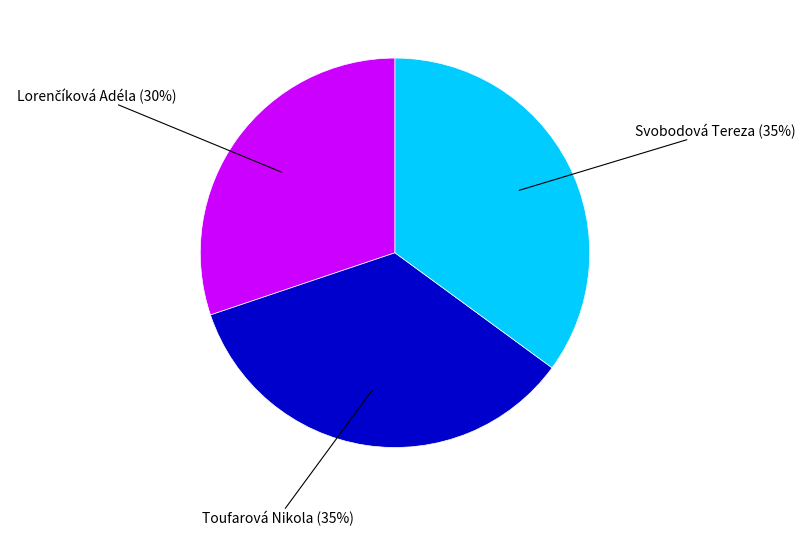

Count the number of slices in the pie.

3